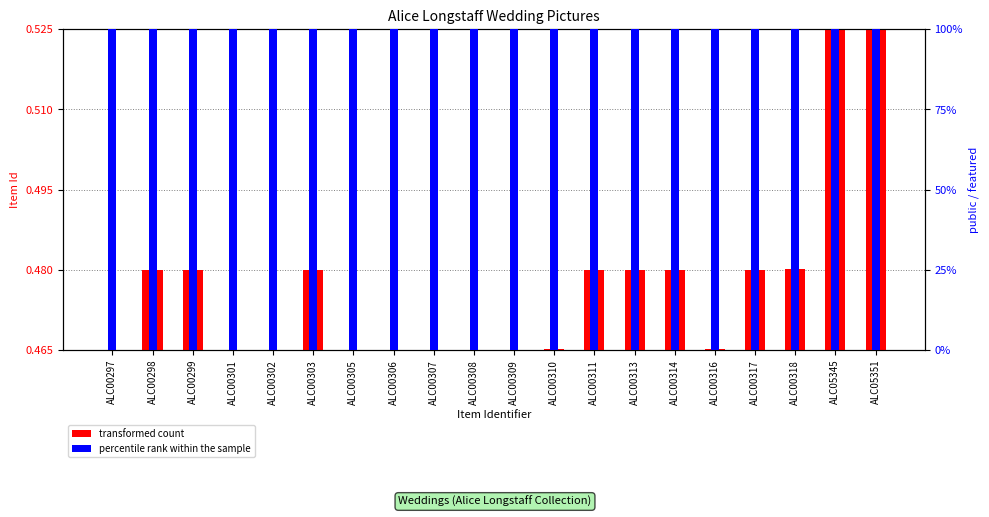

How many categories are shown in the chart?

20